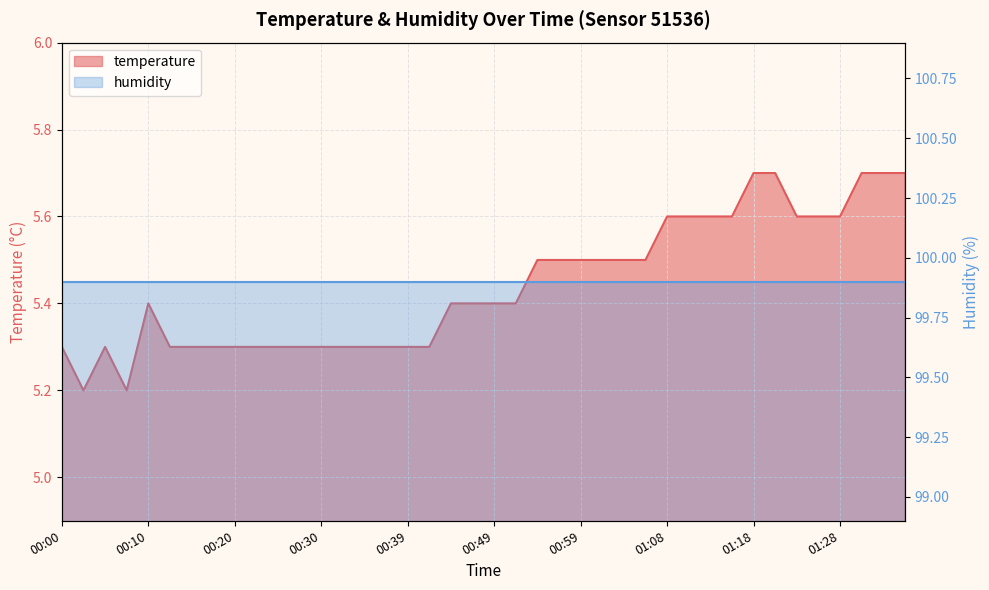

Count the number of categories in the chart.

40